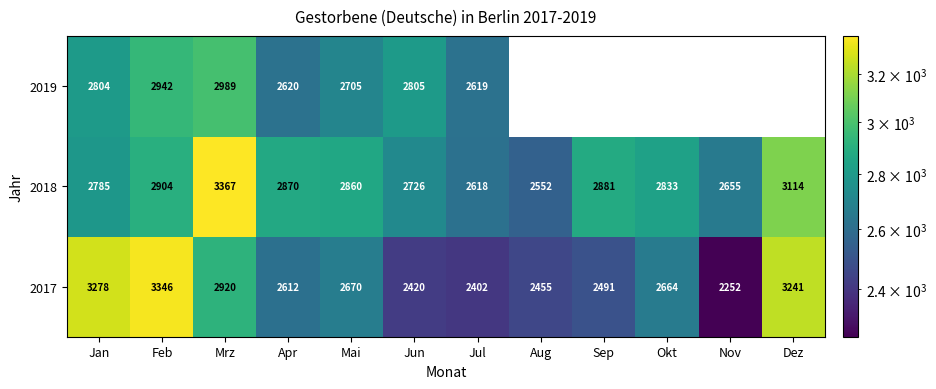

How many distinct data groups are displayed?

3